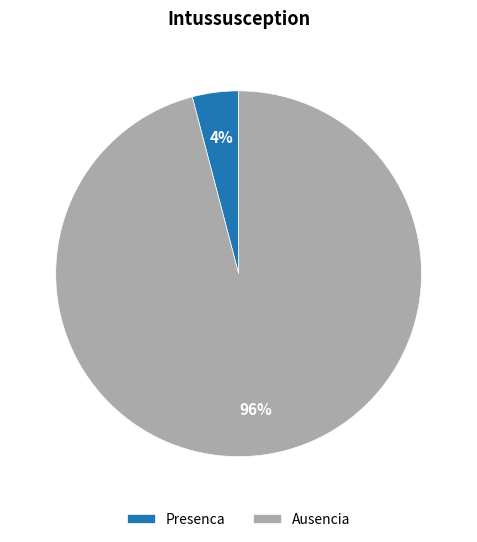

The Presenca slice represents 4% of the pie. True or false?

True